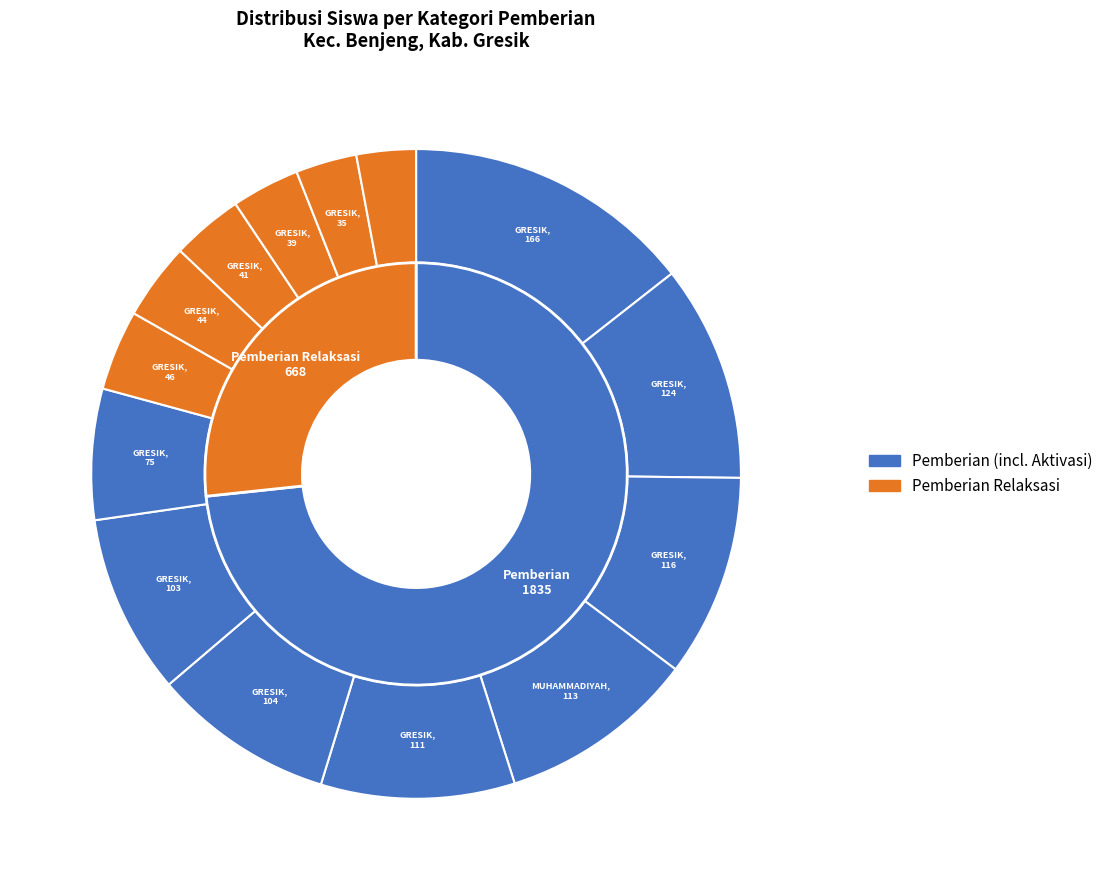

True or false: 6 accounts for 9% of the total.

False